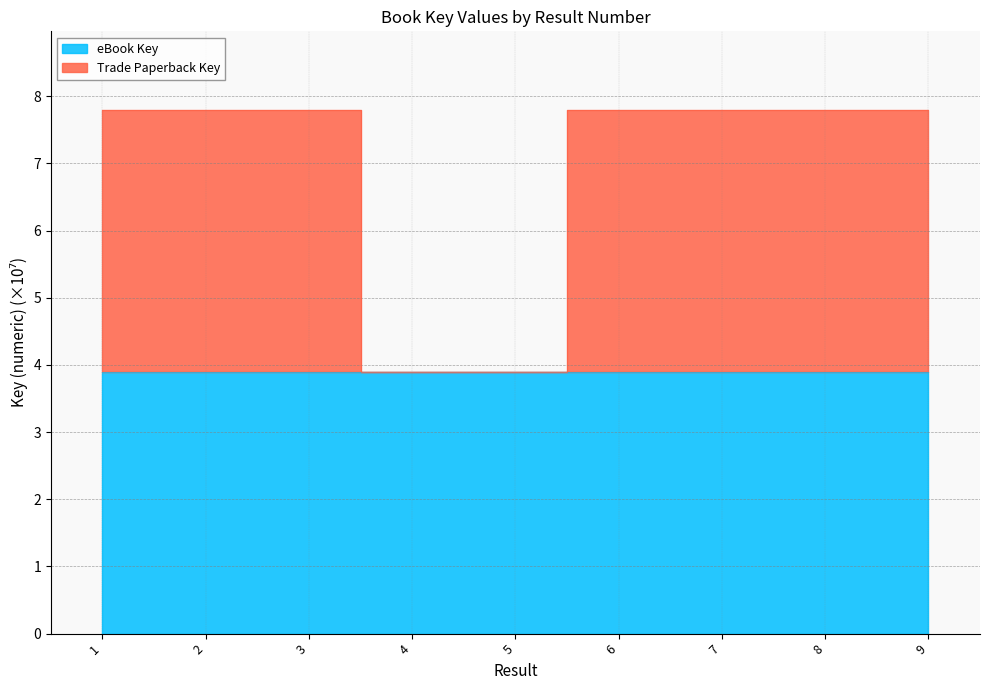

How many data points does each series have?

9